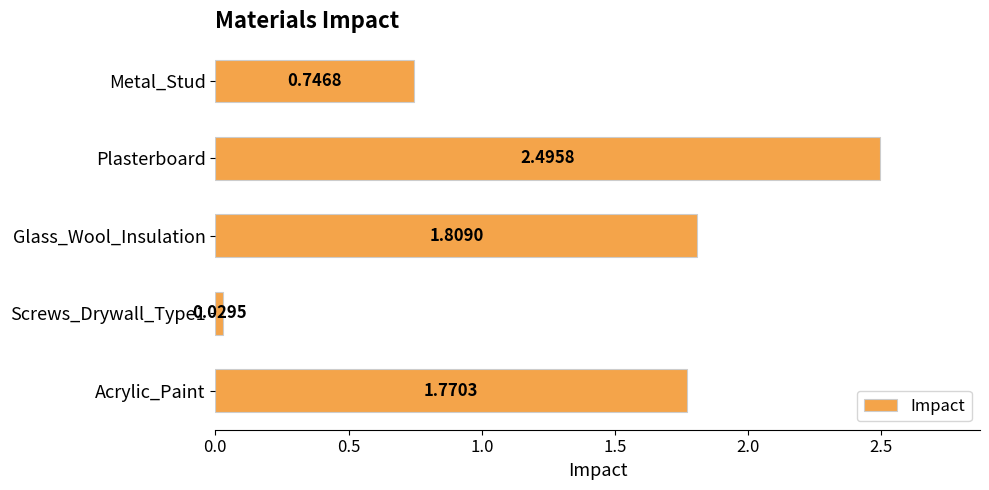

Rank the categories by value from lowest to highest.

Screws_Drywall_Type1, Metal_Stud, Acrylic_Paint, Glass_Wool_Insulation, Plasterboard